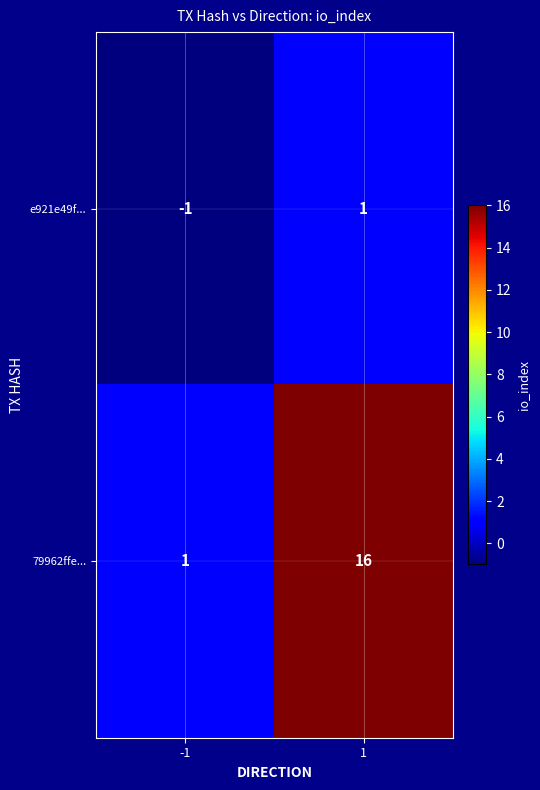

Reading right to left, transcribe all the data shown in this chart.

e921e49f...: 1	-1
79962ffe...: 16	1